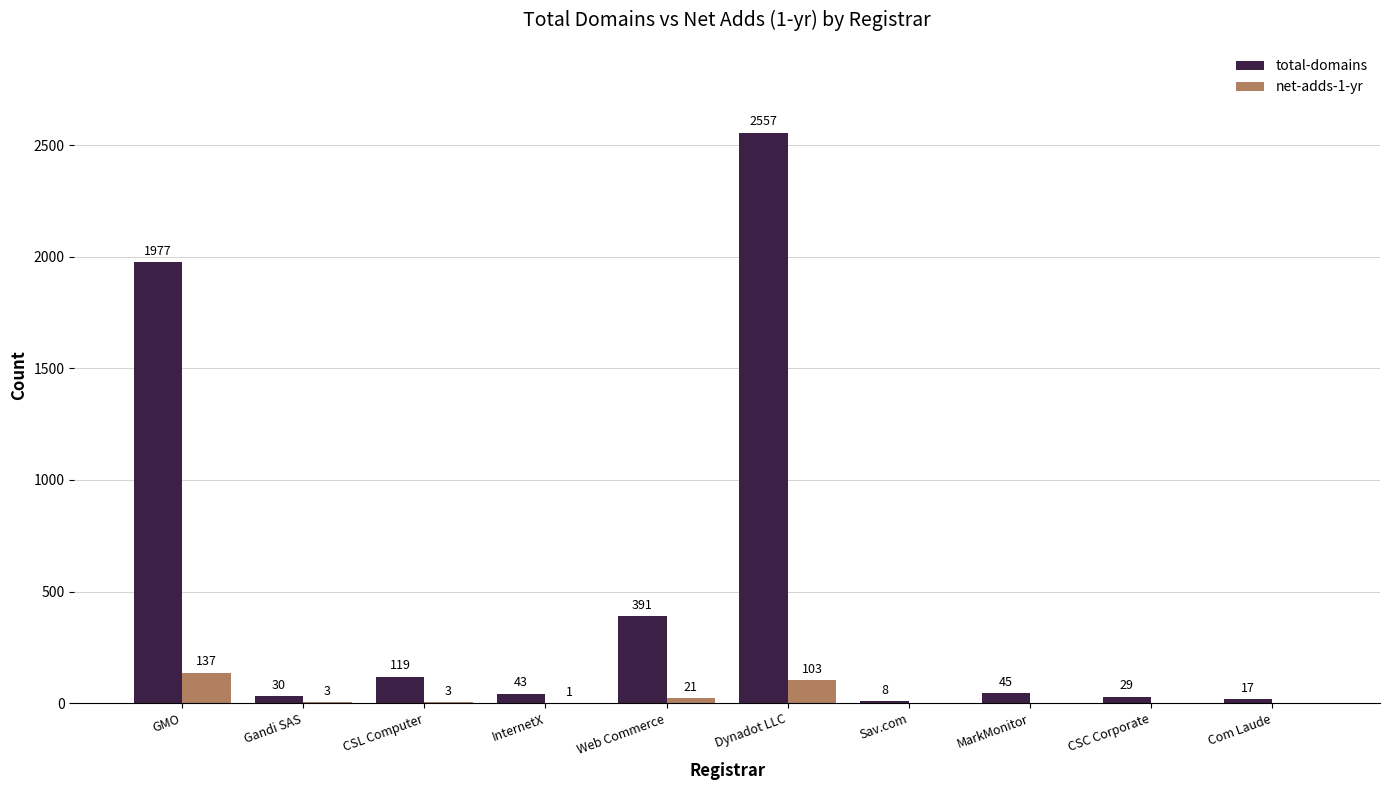

Between GMO and MarkMonitor, which series saw the biggest shift?

total-domains